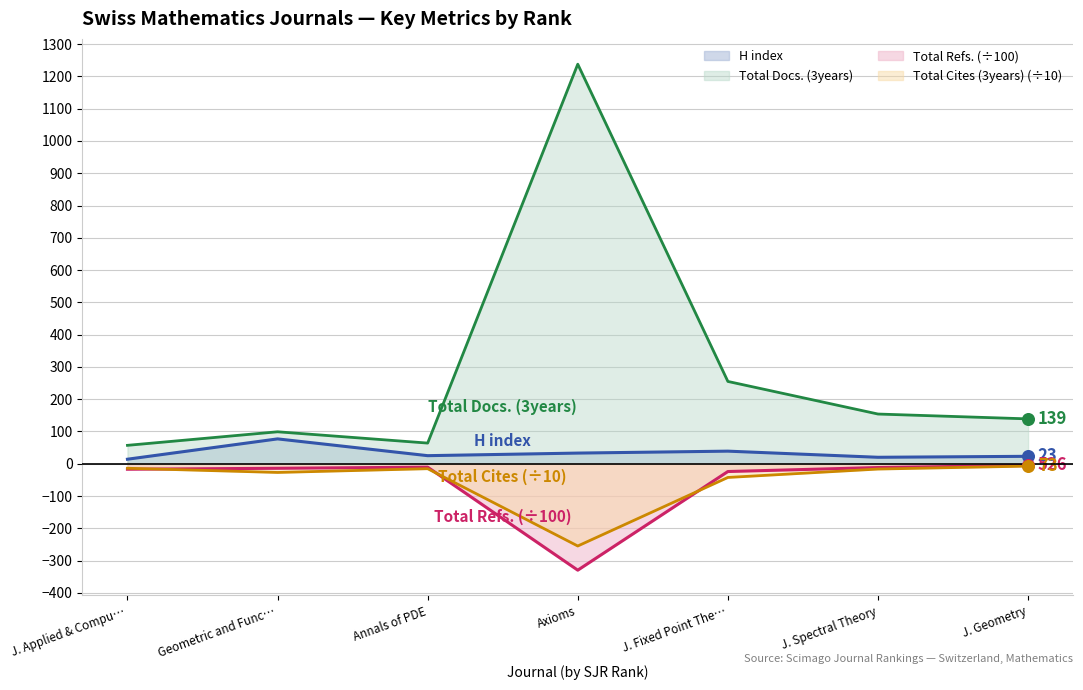

What are all the series names shown in the legend?

H index, Total Docs. (3years), Total Refs. (÷100), Total Cites (3years) (÷10)